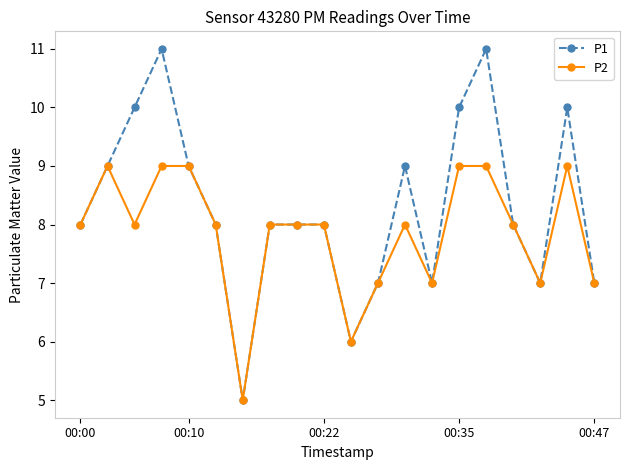

What is the value of the P1 point at the 6th from the left?

8